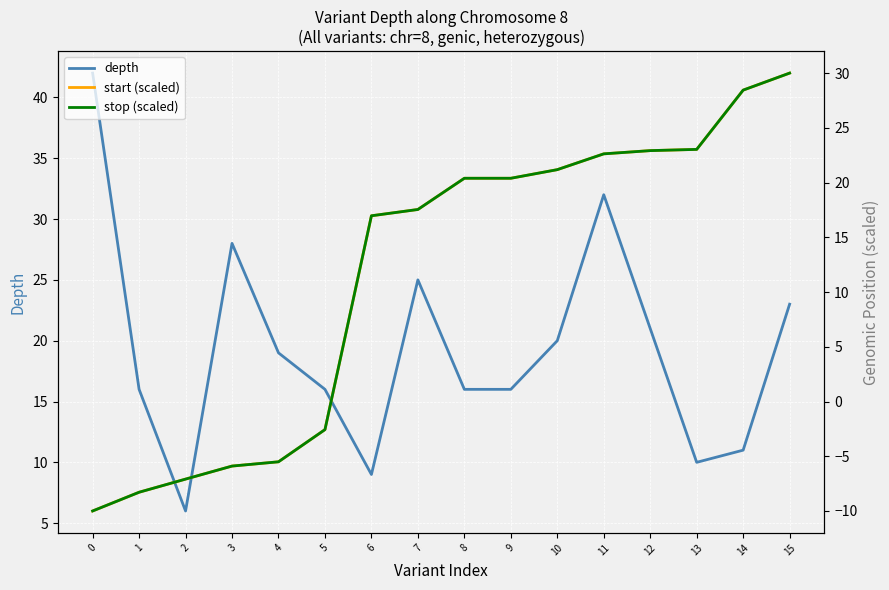

What is the lowest value of the depth series?

6